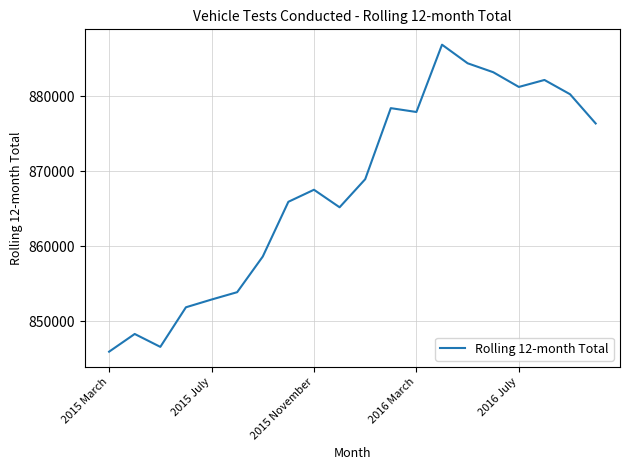

What is the difference between the maximum and minimum values?

41005